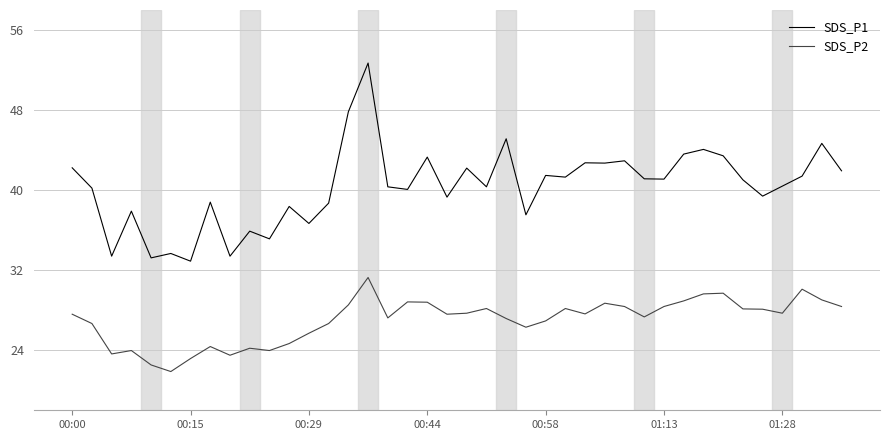

Which series has the largest total across all categories?

SDS_P1